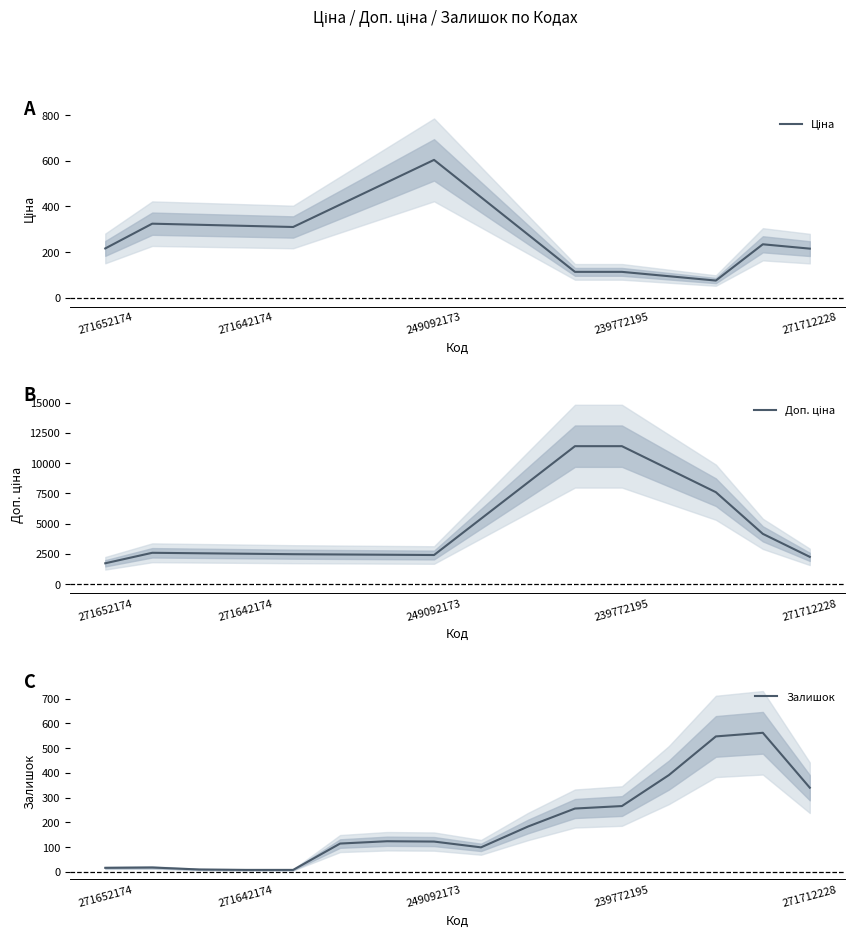

Count the number of categories in the chart.

16